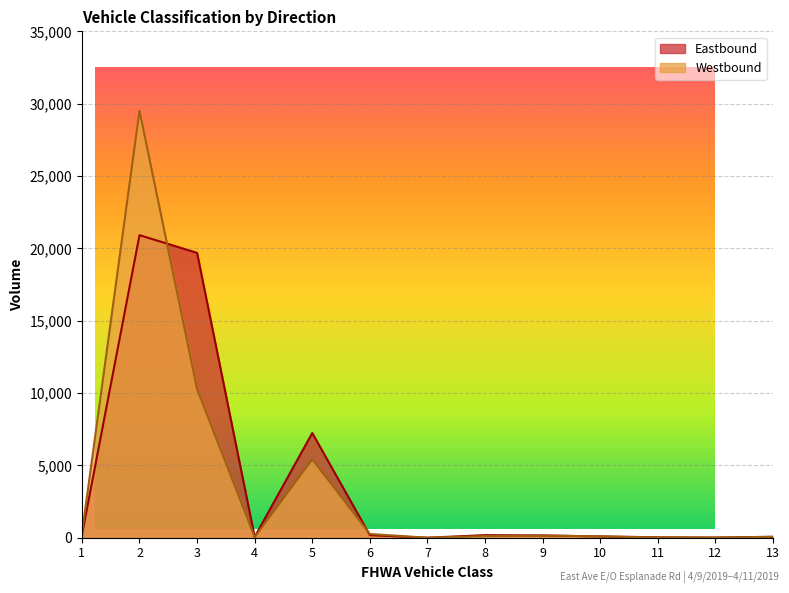

How many data points in Eastbound are above 158?

6